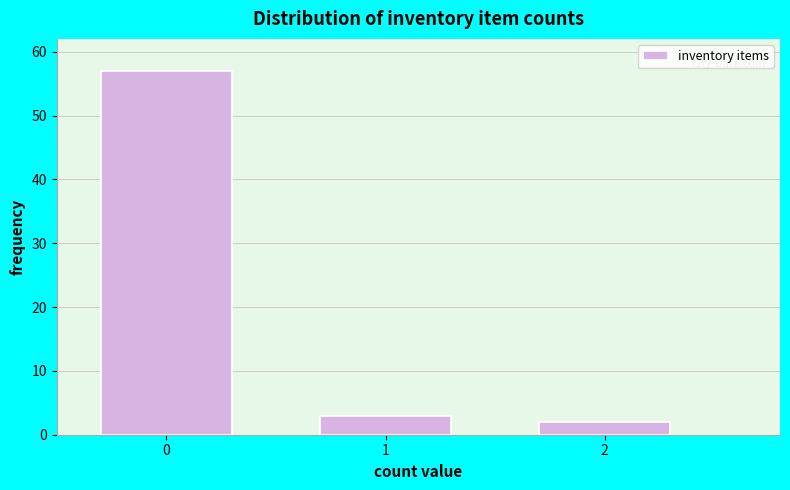

Reading left to right, extract all data points from this chart.

0=57	1=3	2=2